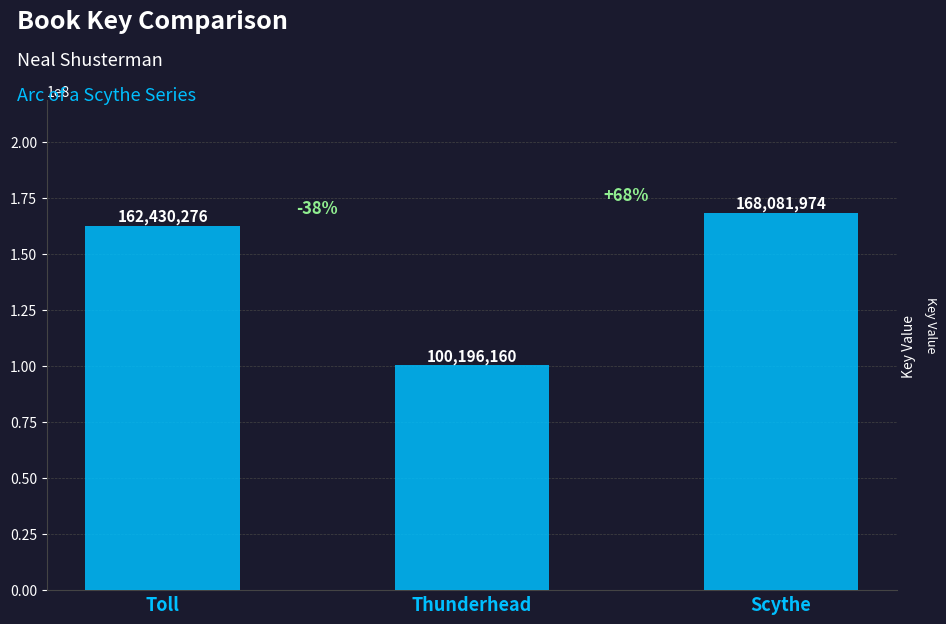

Rank the categories by value from highest to lowest.

Scythe, Toll, Thunderhead